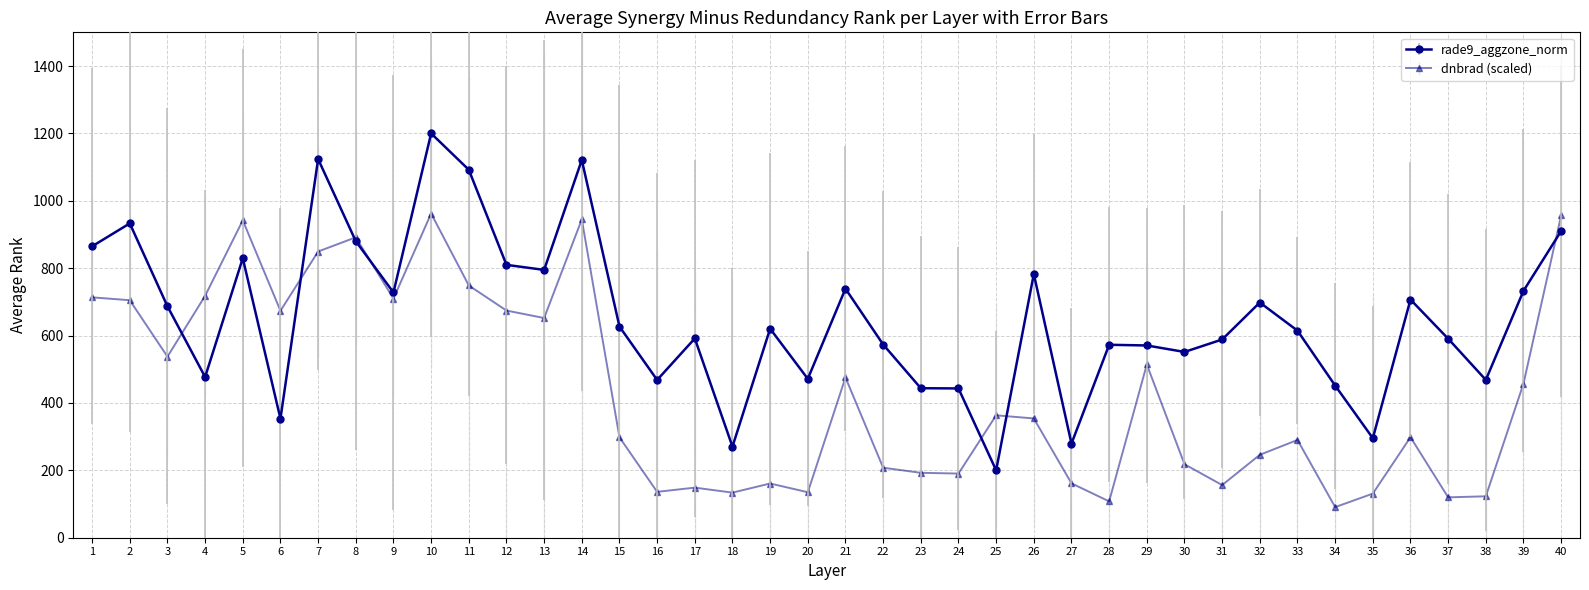

List the series in order of their peak value, highest first.

rade9_aggzone_norm, dnbrad (scaled)